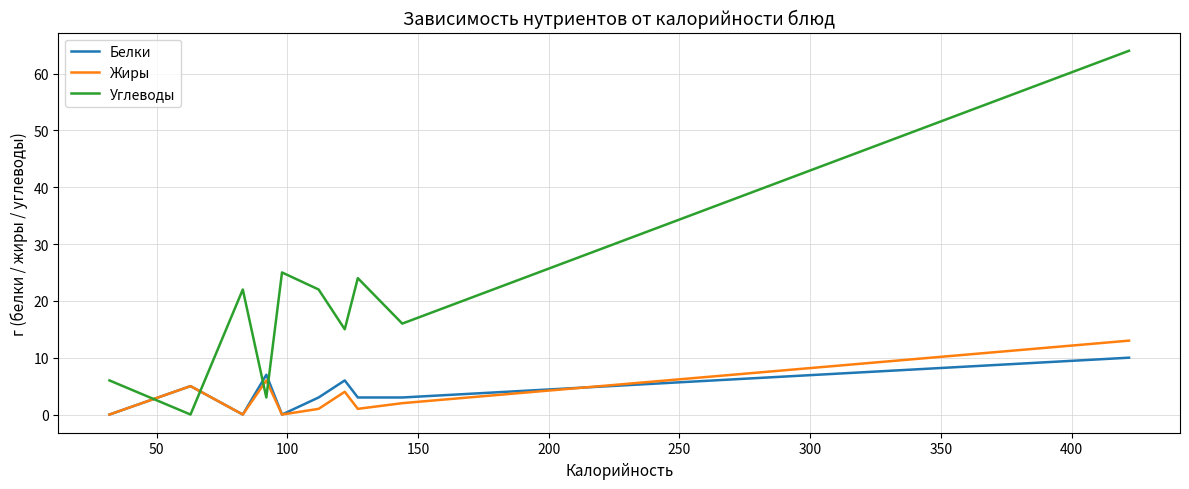

Which series has the largest range (max minus min)?

Углеводы